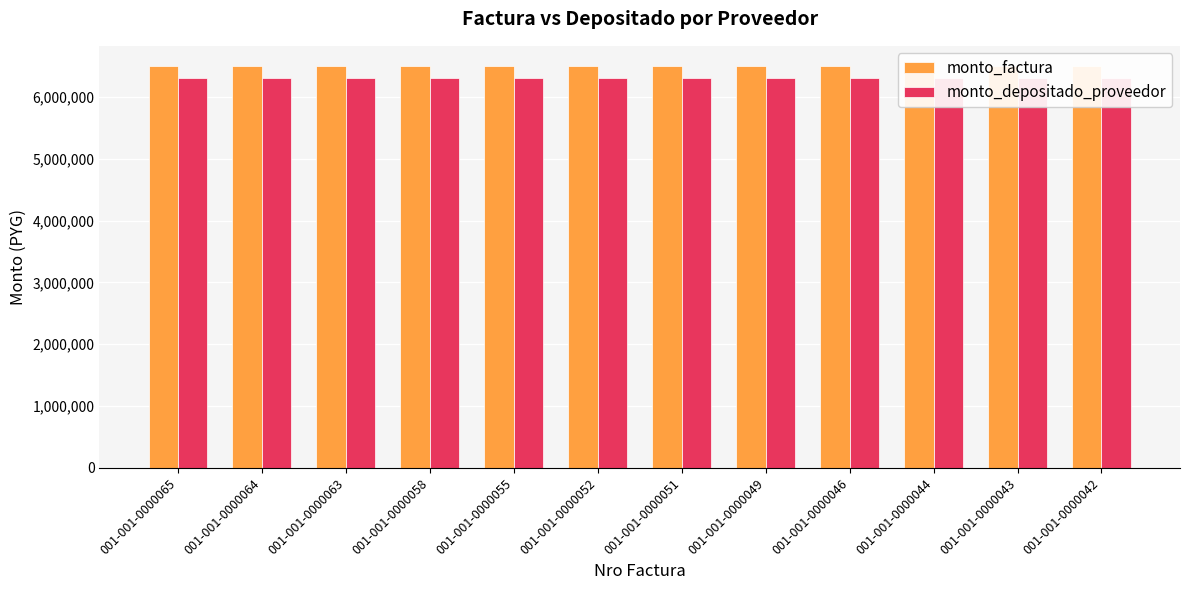

Is the value of monto_factura at 001-001-0000052 greater than the value of monto_depositado_proveedor at 001-001-0000058?

Yes